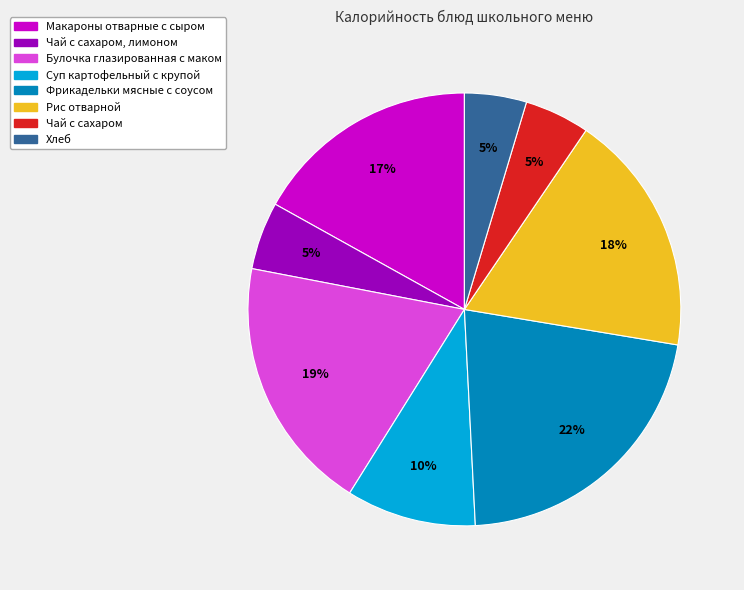

The Рис отварной slice represents 4% of the pie. True or false?

False